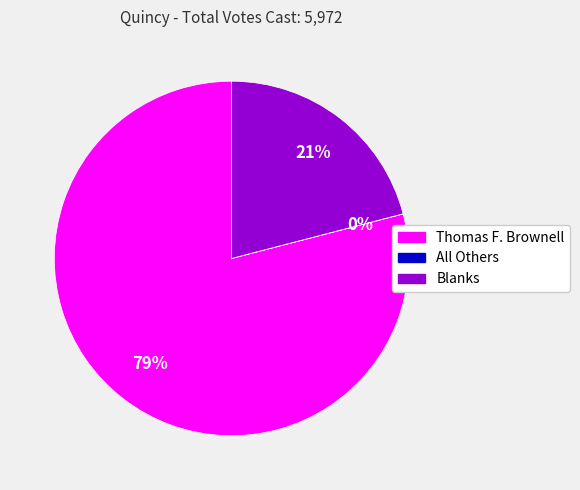

To the nearest percent, what is the combined percentage of Thomas F. Brownell and Blanks?

100%